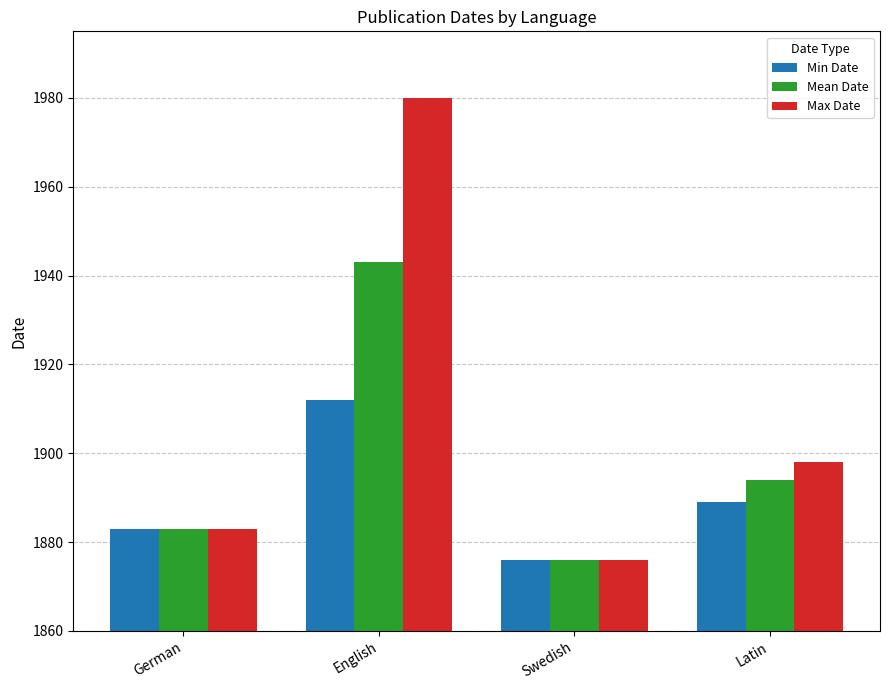

At which category is the sum across all series the highest?

English